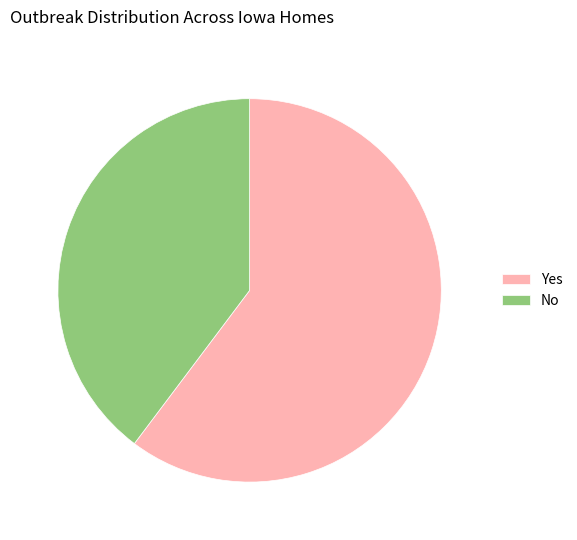

Rank the categories by value from highest to lowest.

Yes, No